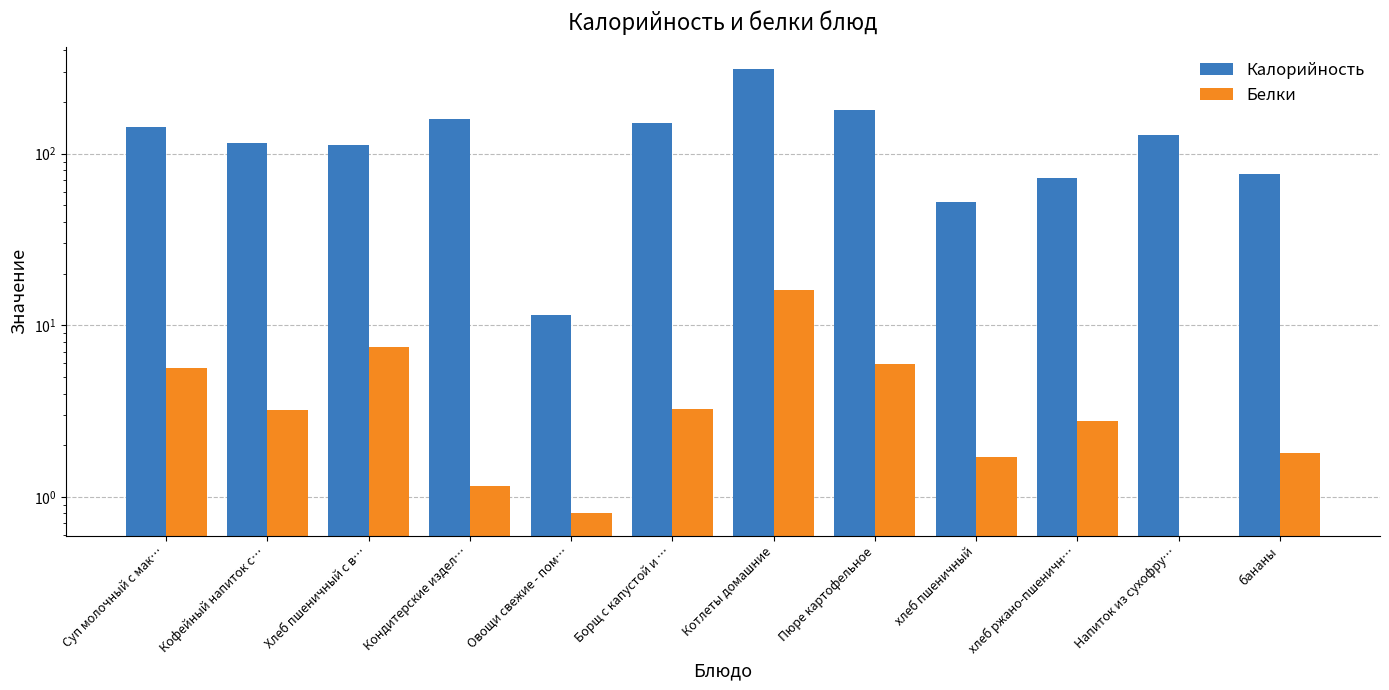

Read the Калорийность value at Борщ с капустой и ….

150.0